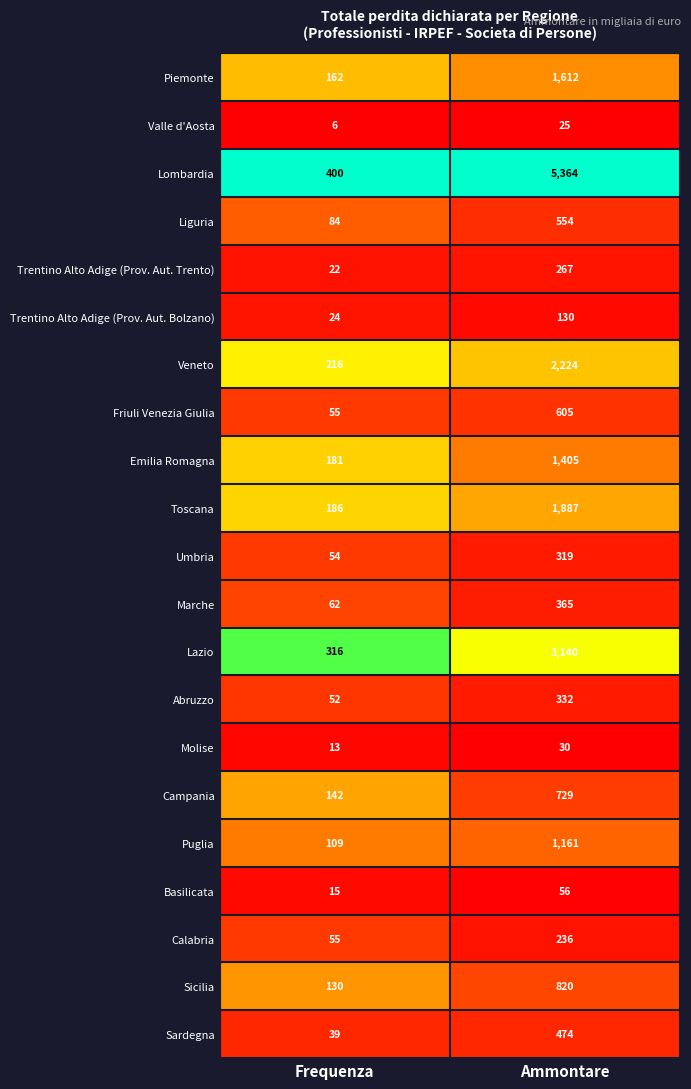

What is the minimum value for Umbria?

54